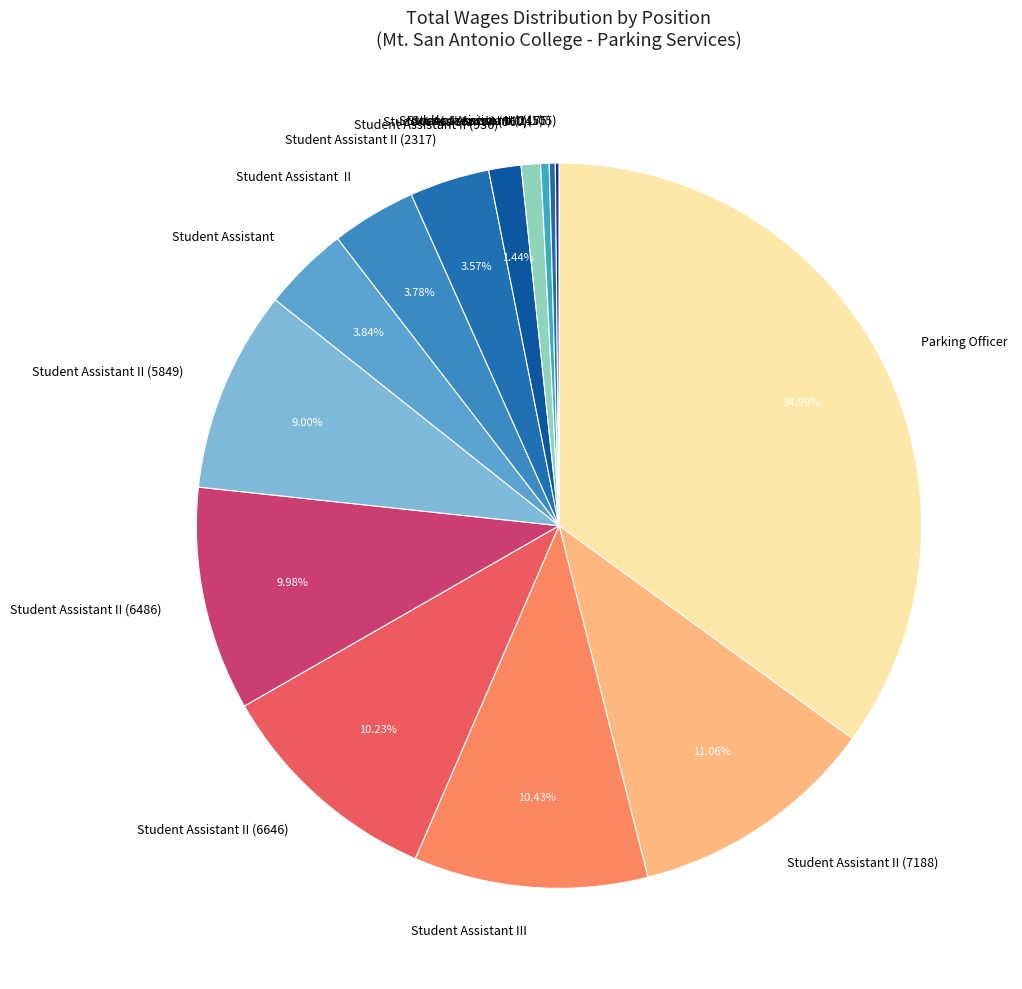

What is the largest slice in the pie chart?

Parking Officer